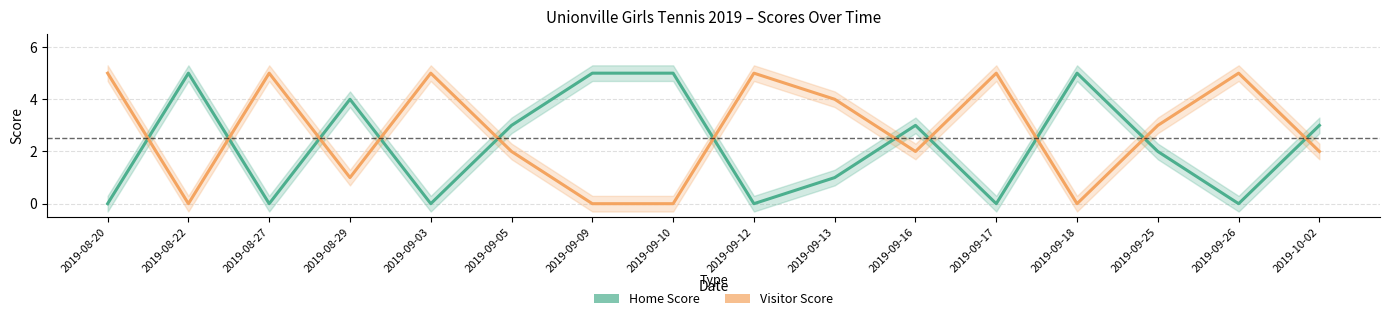

Which series has the largest range (max minus min)?

Home Score